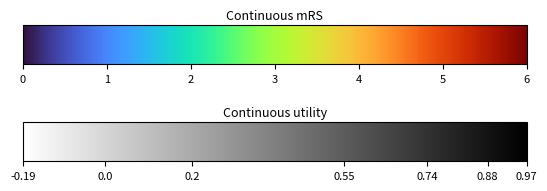

What is the difference between the maximum and minimum values?

11